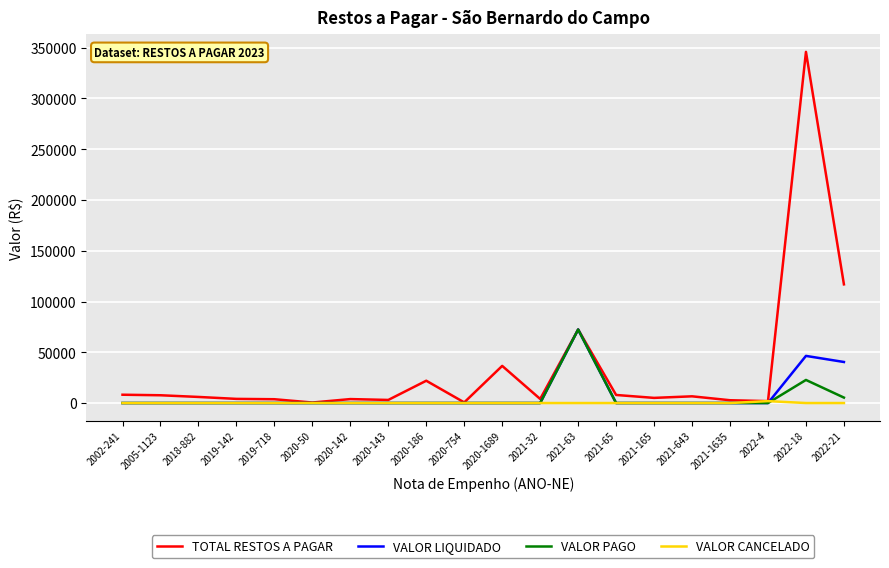

Where is TOTAL RESTOS A PAGAR nearest to the value 173216?

2022-21